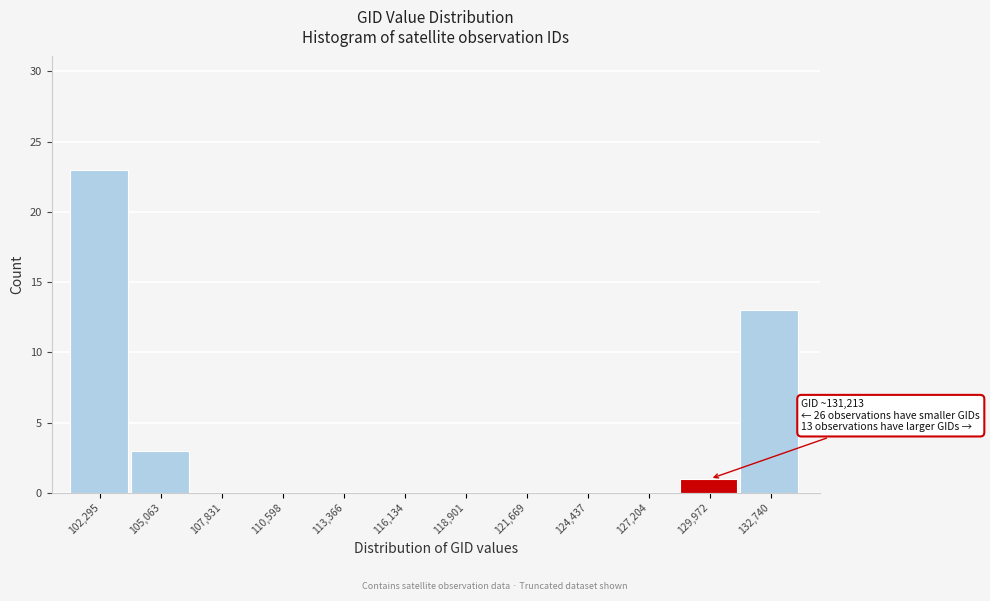

Over which range of the x-axis is the bar tallest?

101000 to 103500